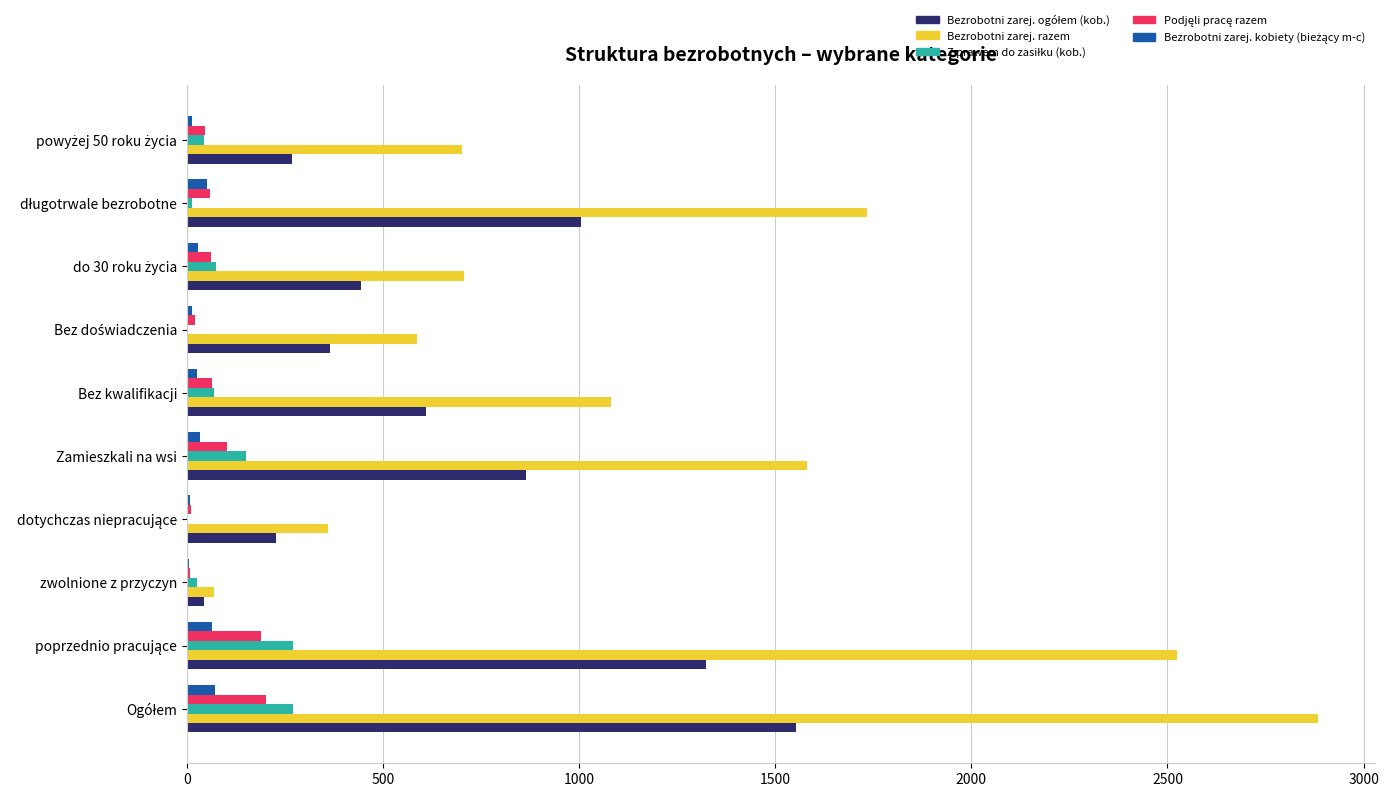

Which series has the largest total across all categories?

Bezrobotni zarej. razem